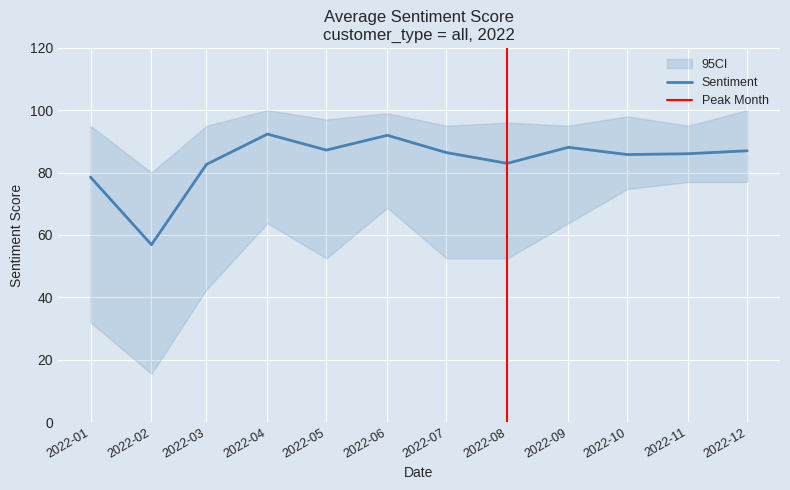

What value does the sentiment series have at 21?

82.5